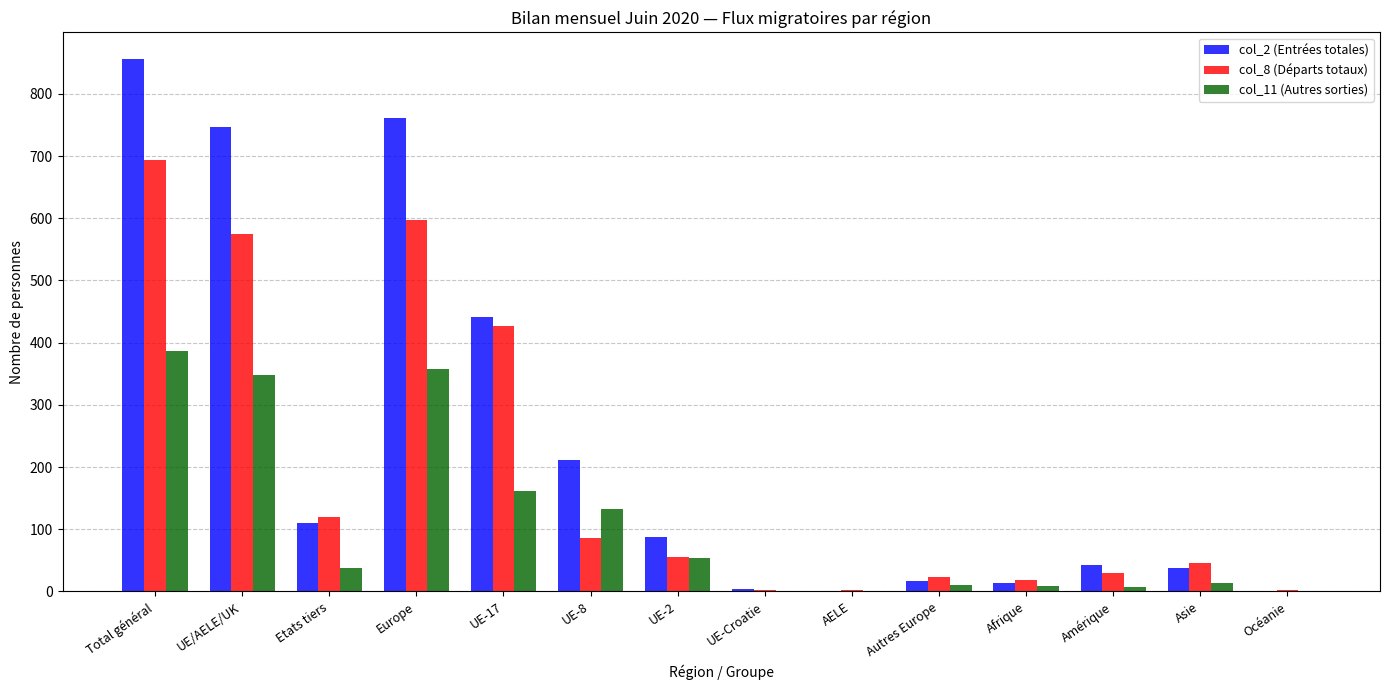

What is the spread (max minus min) of values at Amérique?

35